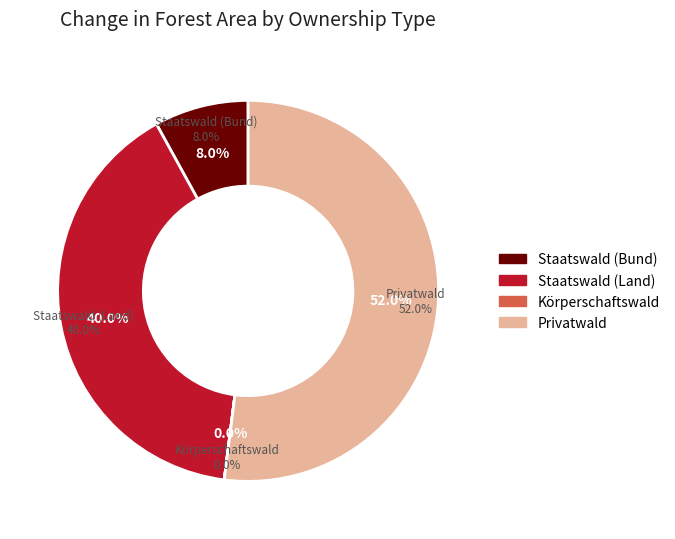

True or false: Staatswald (Bund) accounts for 8% of the total.

True